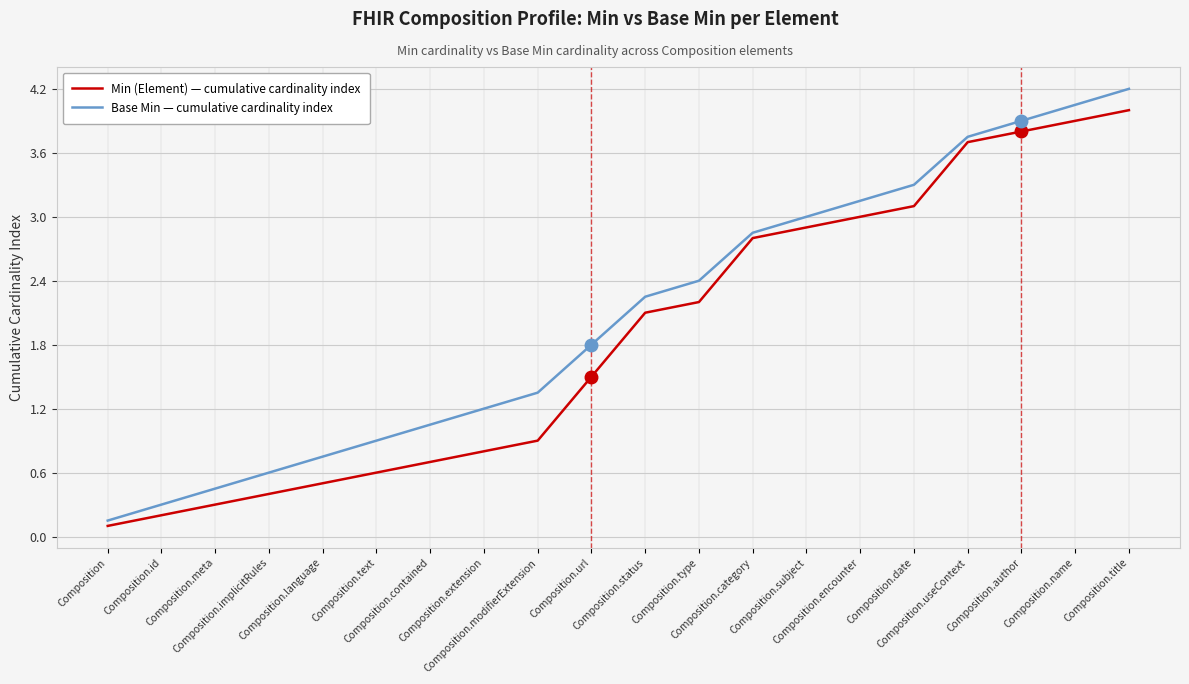

Rank the categories by Base Min — cumulative cardinality index value from lowest to highest.

Composition, Composition.id, Composition.meta, Composition.implicitRules, Composition.language, Composition.text, Composition.contained, Composition.extension, Composition.modifierExtension, Composition.url, Composition.status, Composition.type, Composition.category, Composition.subject, Composition.encounter, Composition.date, Composition.useContext, Composition.author, Composition.name, Composition.title